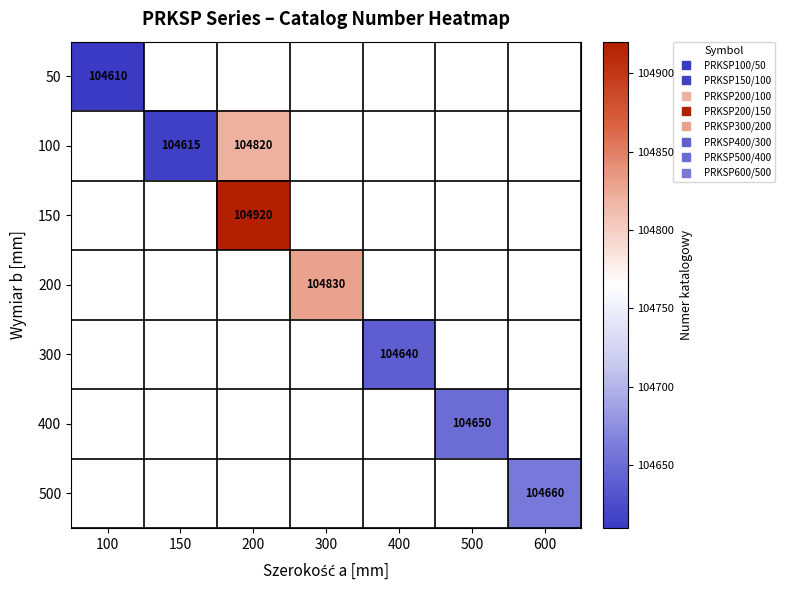

Which label corresponds to the smallest value in the chart?

100